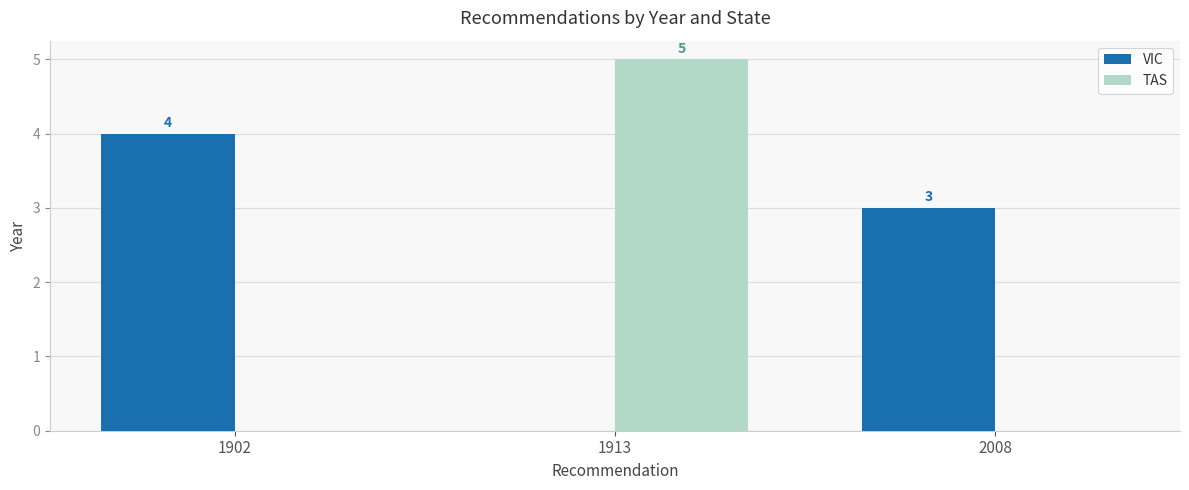

Reading left to right, what are all the values shown in this chart?

VIC: 1902=4	1913=0	2008=3
TAS: 1902=0	1913=5	2008=0